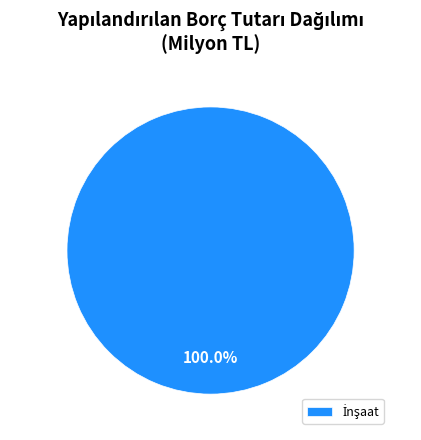

Is there any slice that represents more than half of the pie?

Yes